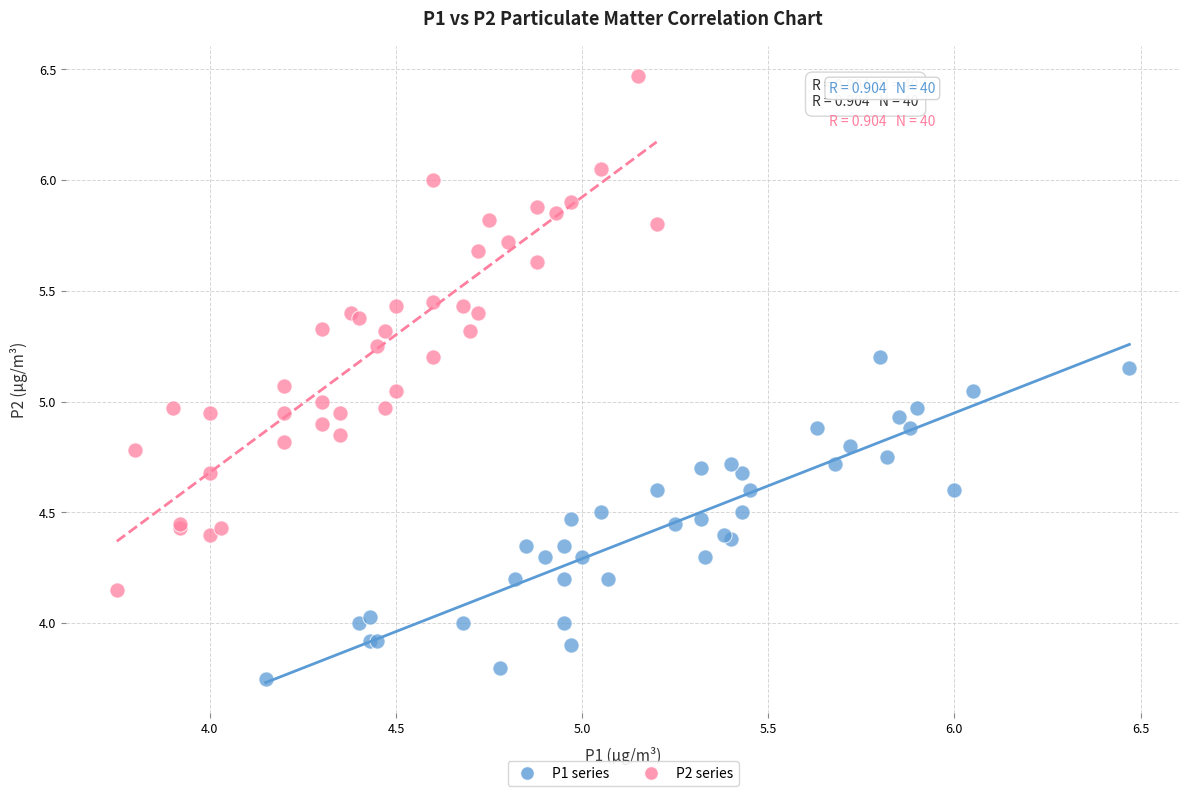

Which series has the largest Y range (max minus min)?

P2 series